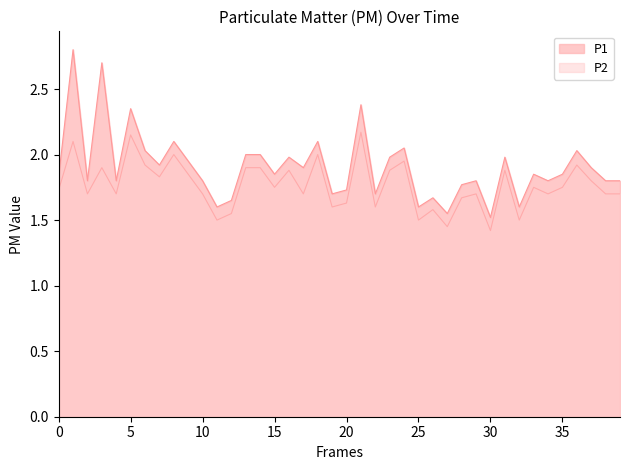

True or false: P2 has more than 0 interior local peaks.

True